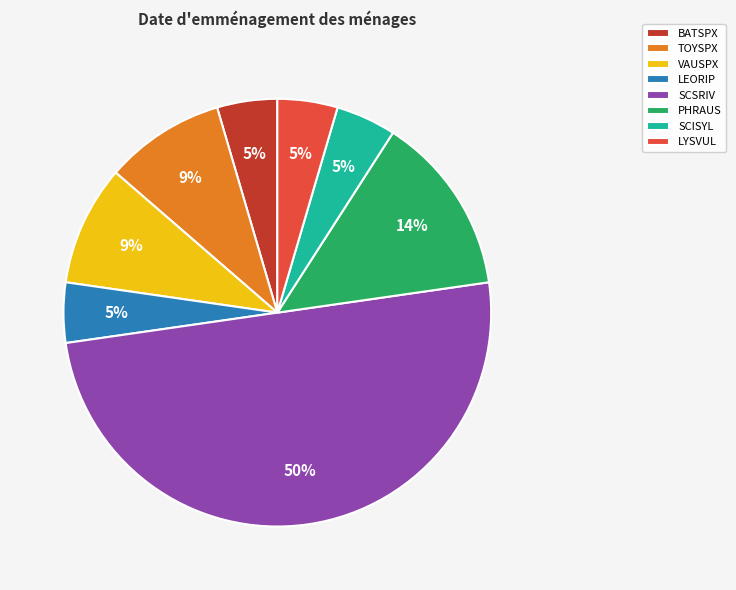

To the nearest percent, what percentage of the pie is PHRAUS?

14%